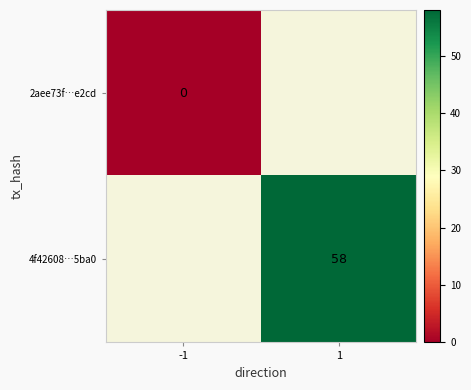

Is it true that 4f42608…5ba0 equals 98 at 1?

False